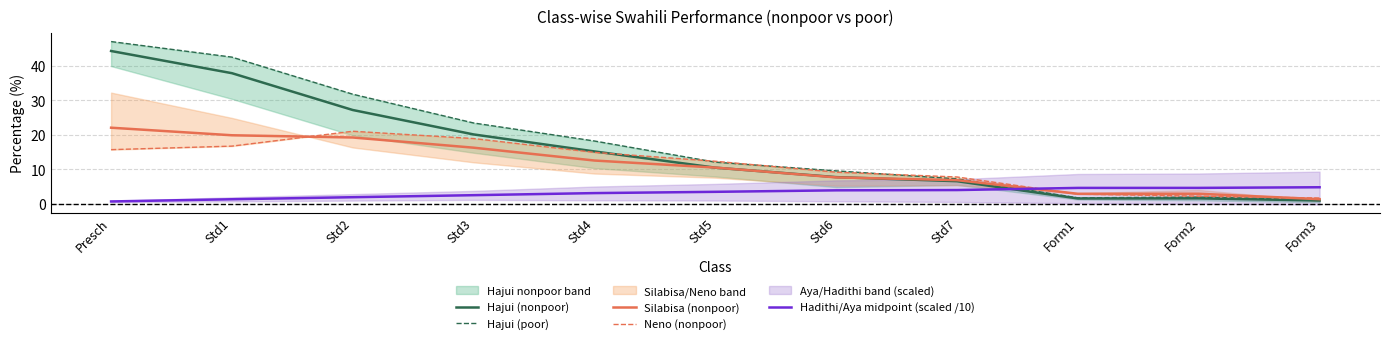

True or false: Hadithi/Aya midpoint (scaled /10) has a value of 0.7 at Presch.

True